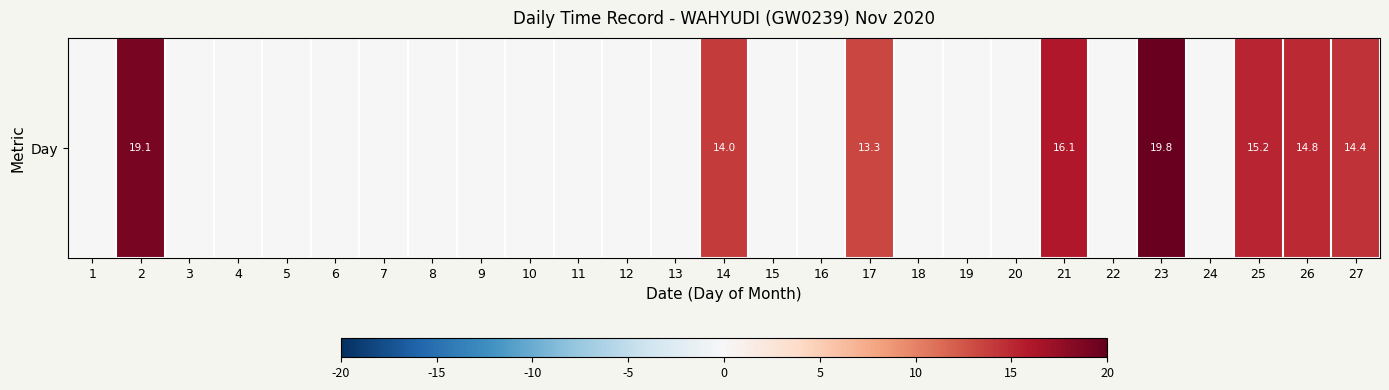

List the labels in order of value, largest first.

23, 2, 21, 25, 26, 27, 14, 17, 1, 3, 4, 5, 6, 7, 8, 9, 10, 11, 12, 13, 15, 16, 18, 19, 20, 22, 24